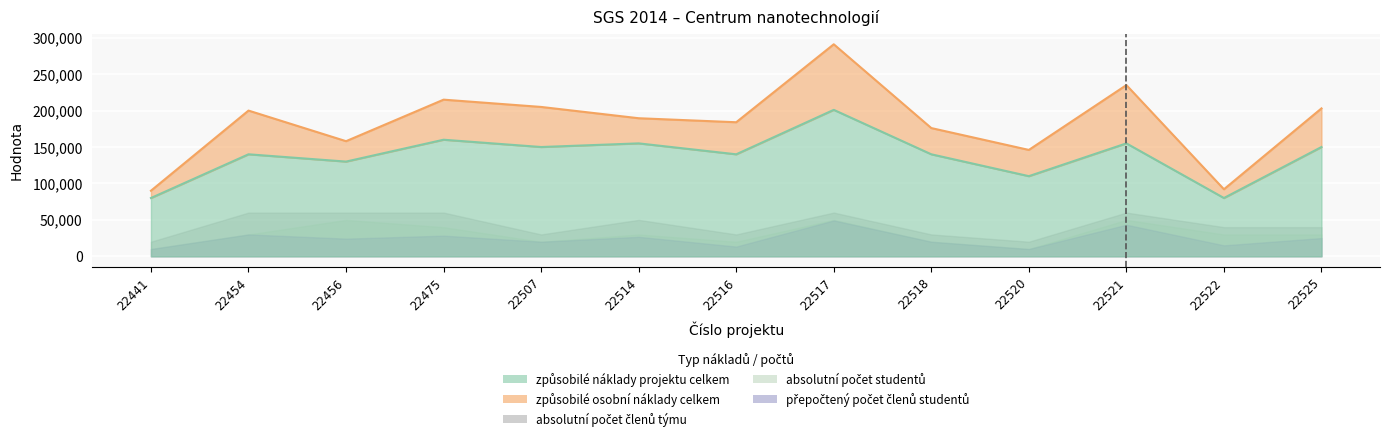

True or false: přepočtený počet členů studentů and absolutní počet členů týmu intersect in this chart.

False